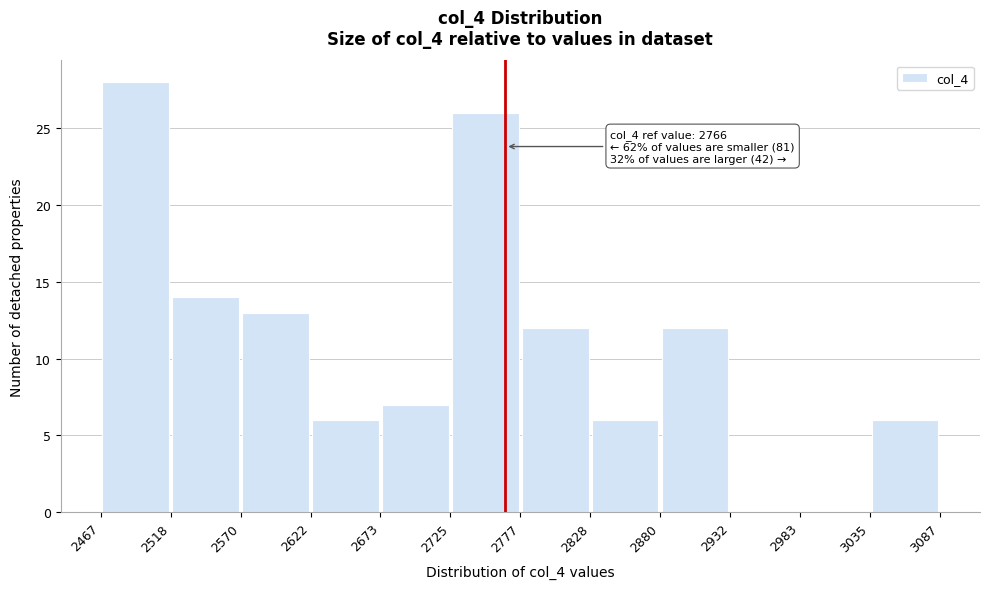

Over which range of the x-axis is the bar tallest?

2467 to 2518